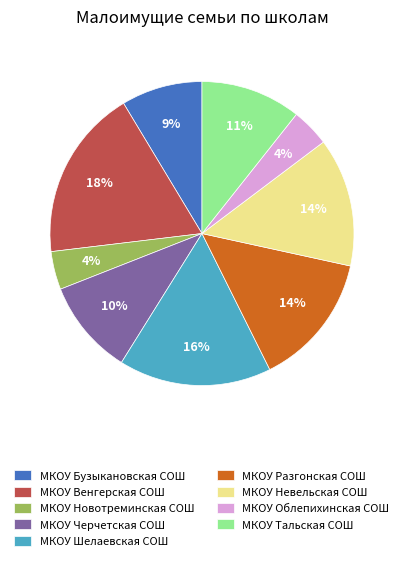

Combined, do МКОУ Шелаевская СОШ and МКОУ Черчетская СОШ account for over 50%?

No